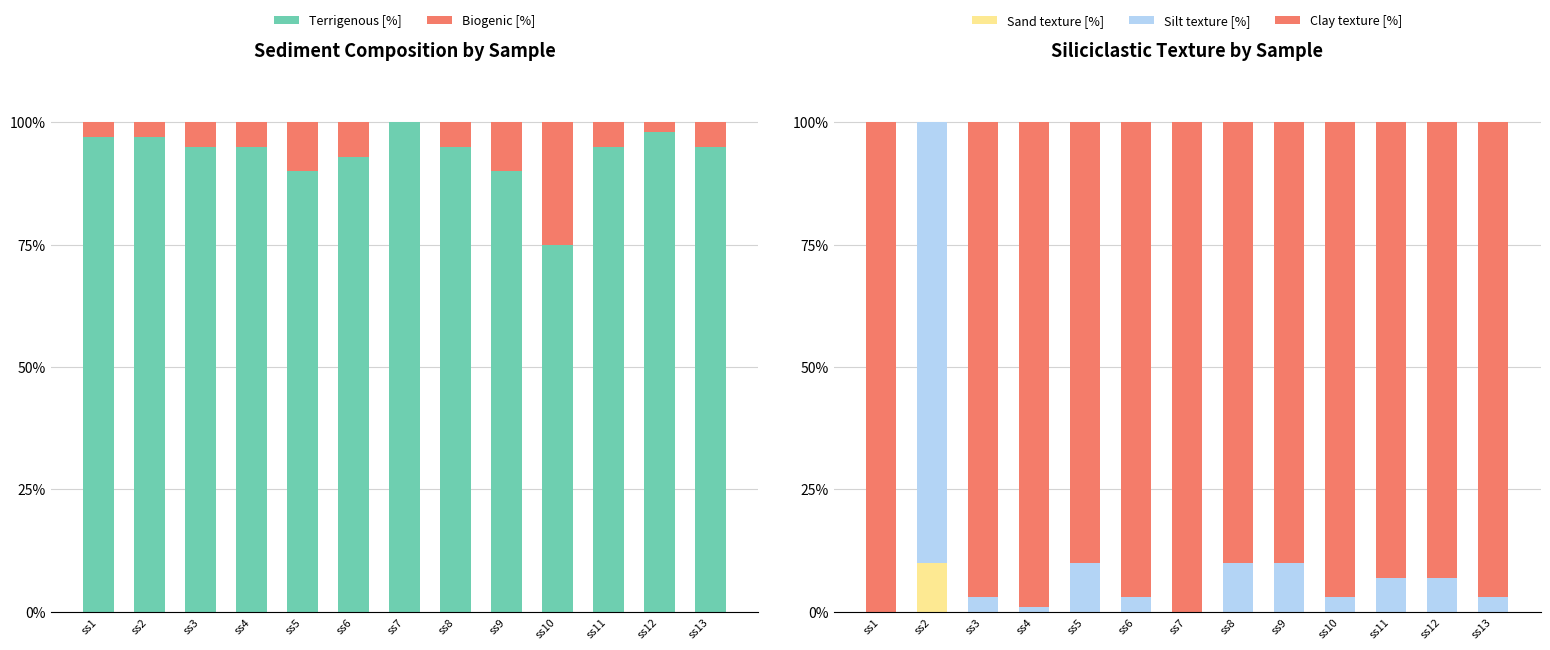

How many values in the Silt texture [%] series are below 3?

3